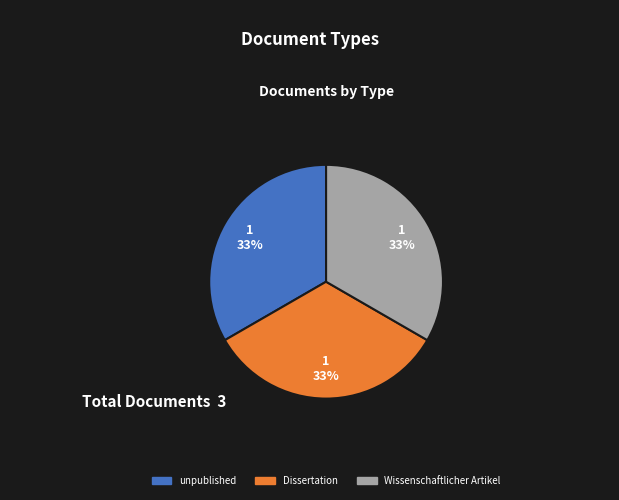

The Wissenschaftlicher Artikel slice represents 33% of the pie. True or false?

True